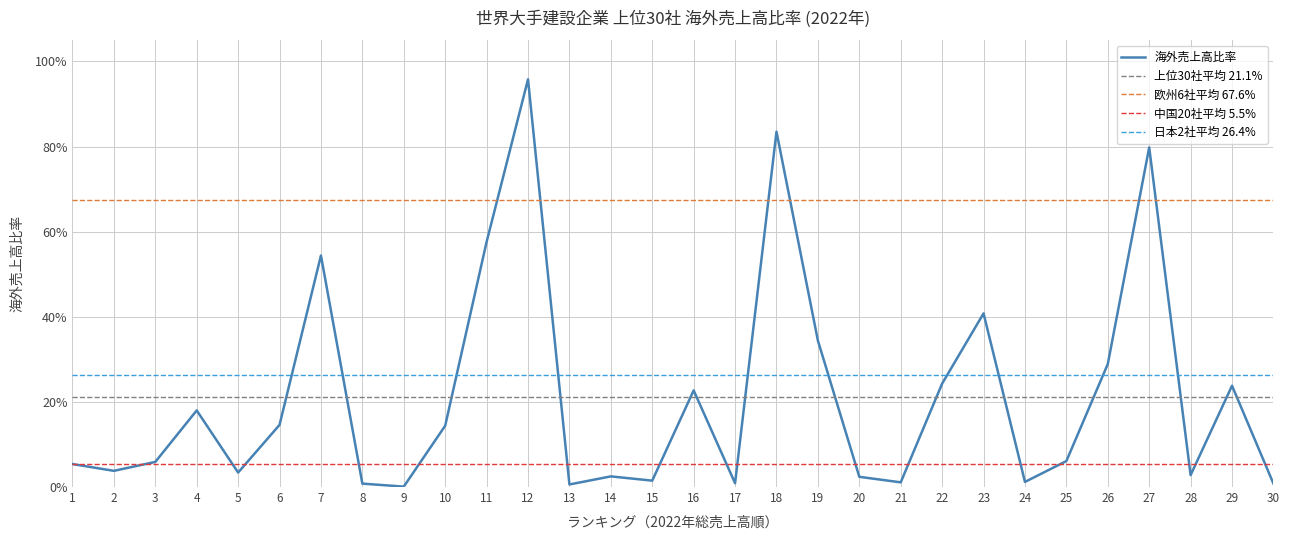

Reading left to right, extract all data points from this chart.

1=0.1	2=0.0	3=0.1	4=0.2	5=0.0	6=0.1	7=0.5	8=0.0	9=0.0	10=0.1	11=0.6	12=1.0	13=0.0	14=0.0	15=0.0	16=0.2	17=0.0	18=0.8	19=0.3	20=0.0	21=0.0	22=0.2	23=0.4	24=0.0	25=0.1	26=0.3	27=0.8	28=0.0	29=0.2	30=0.0